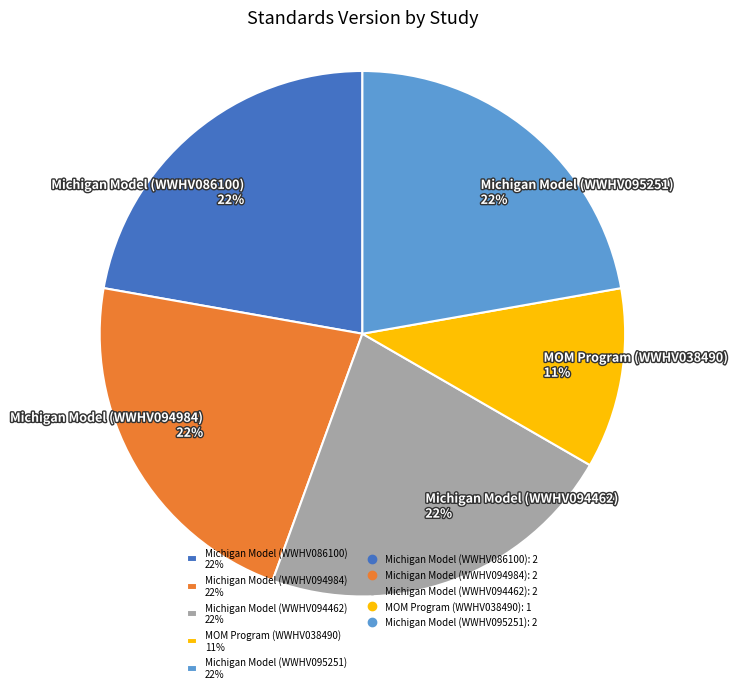

What is the ratio of the value at MOM Program (WWHV038490) 11% to the value at Michigan Model (WWHV095251) 22%?

0.5